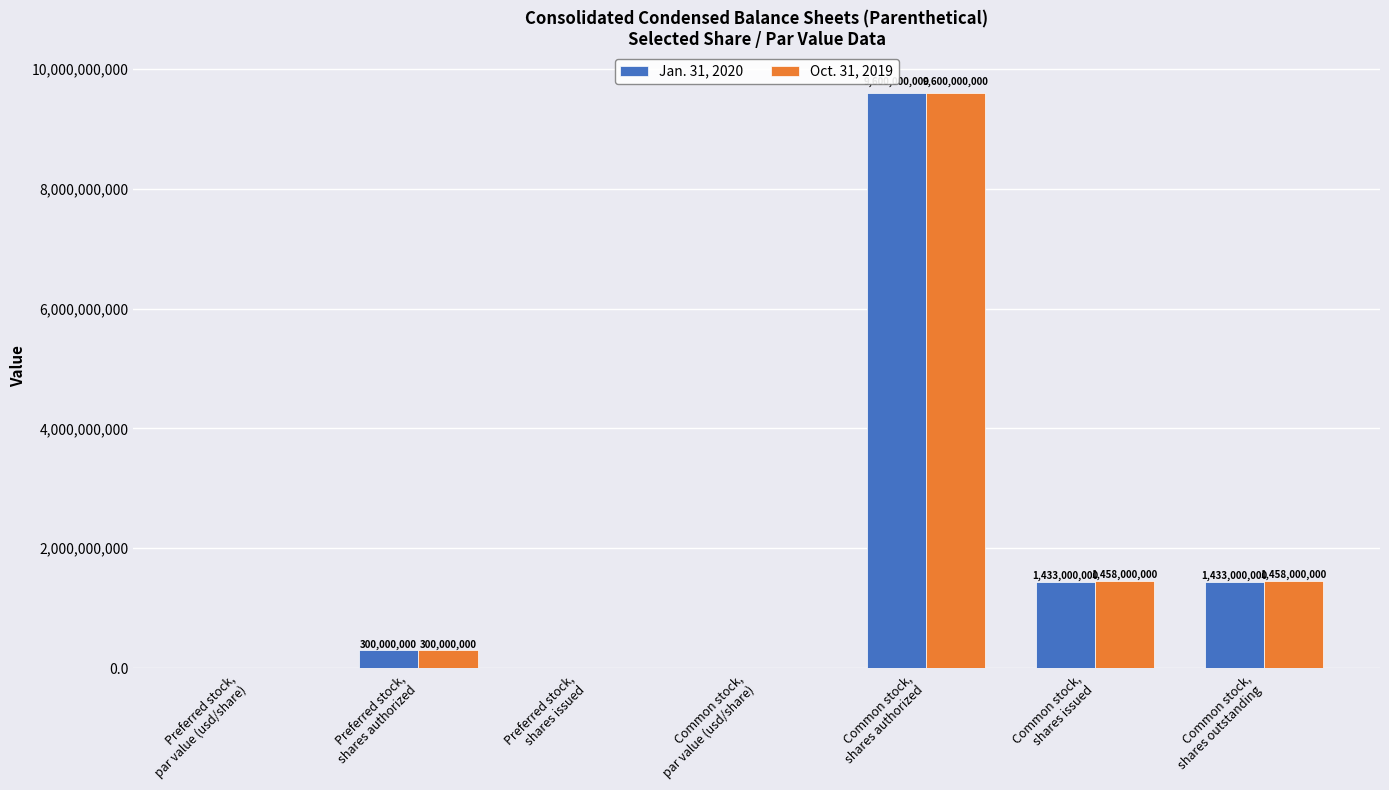

Which series has the largest total across all categories?

Oct. 31, 2019